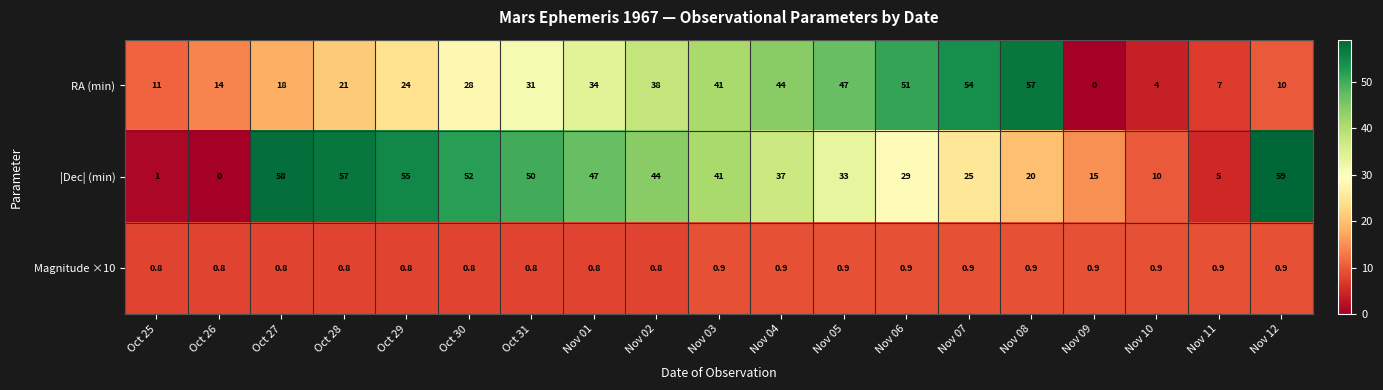

At Oct 31, list the series in order from largest to smallest.

|Dec| (min), RA (min), Magnitude ×10